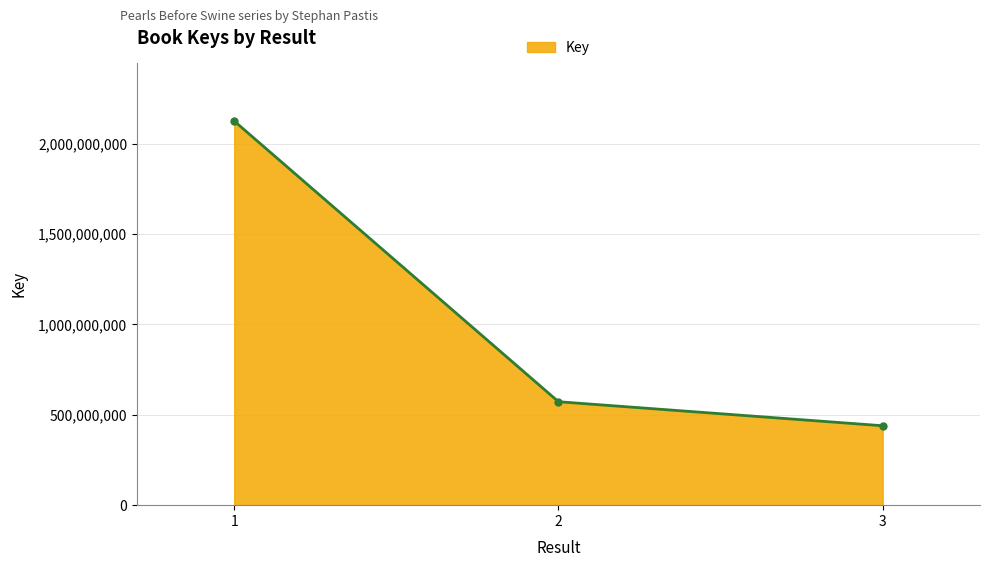

Rank the categories by value from lowest to highest.

3, 2, 1